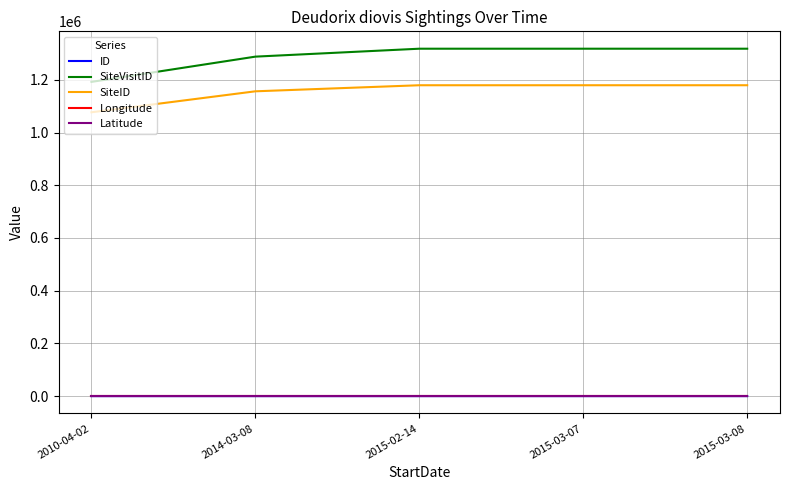

True or false: Latitude and ID cross at least once.

False